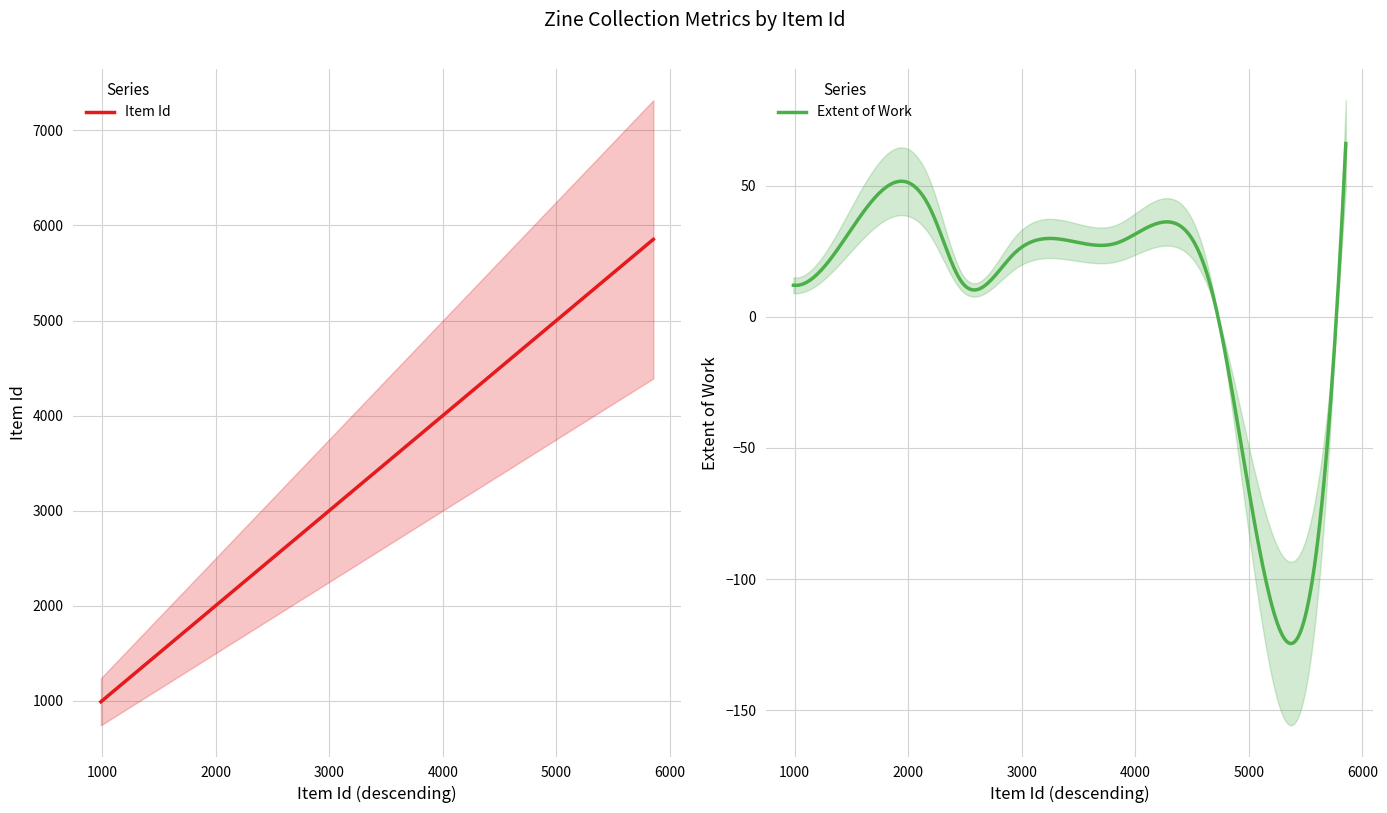

The value of Item Id at Msrrt Newsletter is 989. True or false?

True